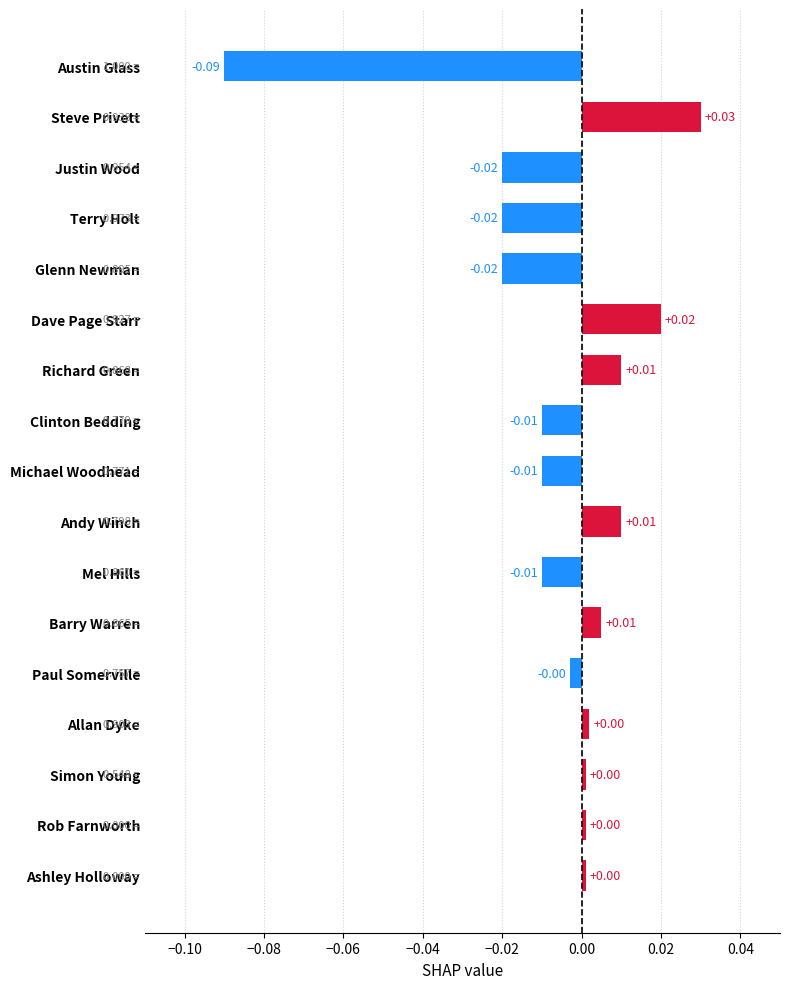

What is the label of the 15th bar from the bottom?

Justin Wood